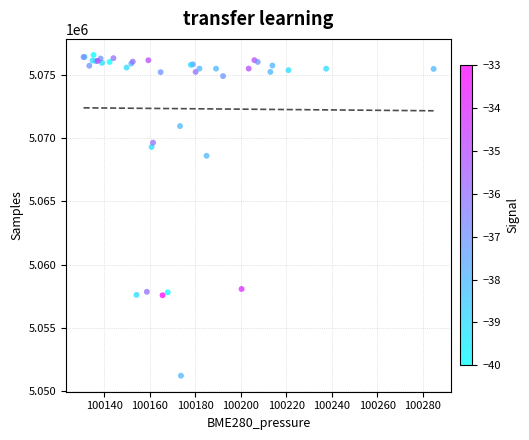

What Y value in the scatter plot is closest to 5063891?

5068589